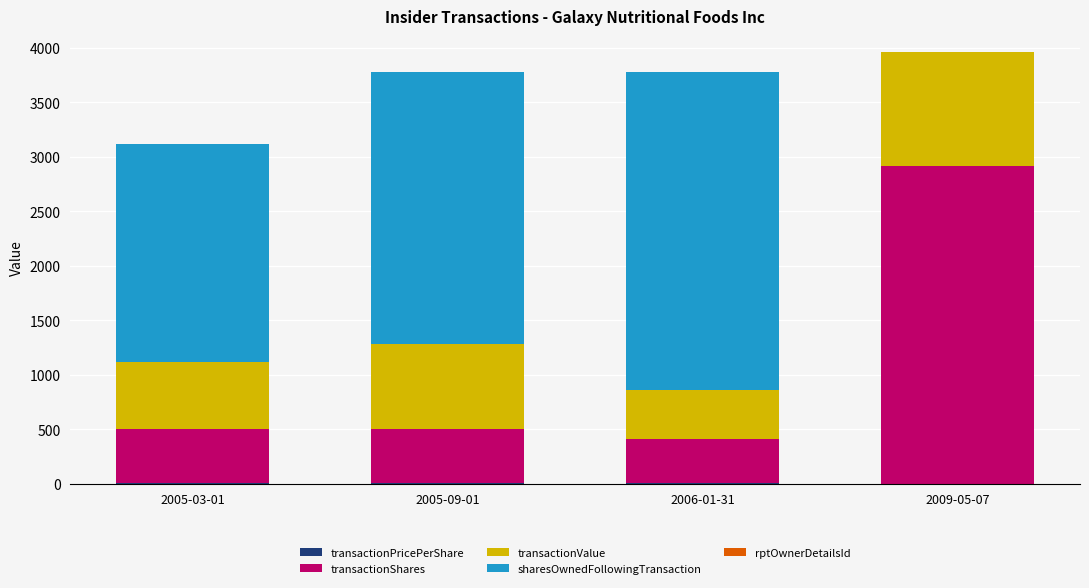

Count the number of data series in this chart.

5